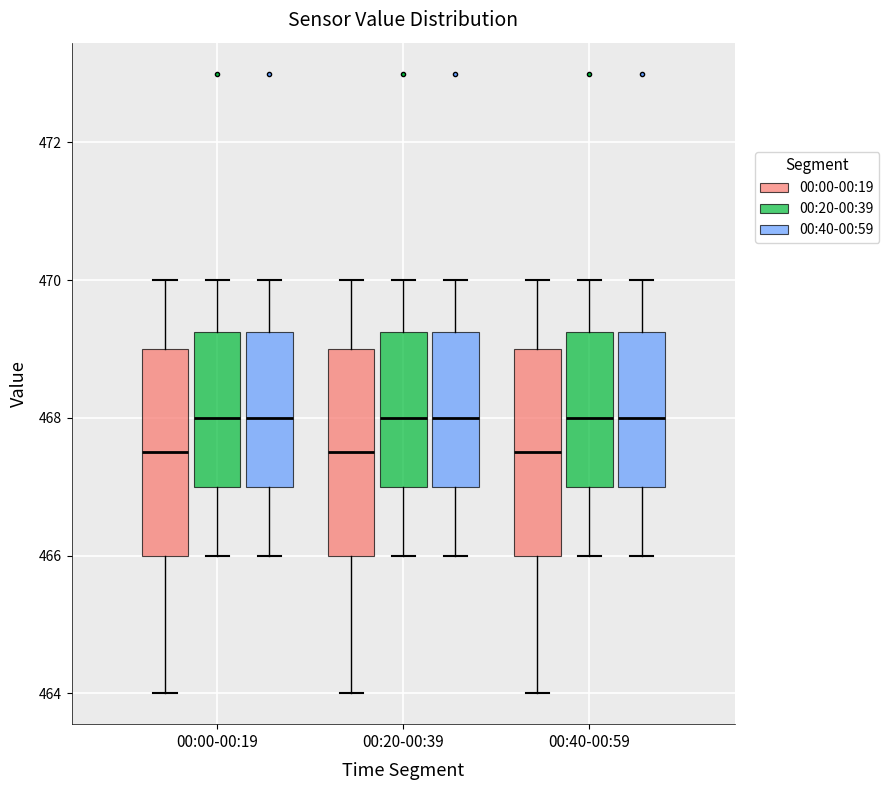

Reading left to right, read every box against the y-axis: the position of its median line, the range the box covers, and the ends of its whiskers. The values are not printed on the chart, so give them approximately, as read against the axis.

00:00-00:19 (00:00-00:19): median 467.6, box 466.0 to 469.0, whiskers 464.0 to 470.0
00:00-00:19 (00:20-00:39): median 468.0, box 467.0 to 469.2, whiskers 466.0 to 470.0
00:00-00:19 (00:40-00:59): median 468.0, box 467.0 to 469.2, whiskers 466.0 to 470.0
00:20-00:39 (00:00-00:19): median 467.6, box 466.0 to 469.0, whiskers 464.0 to 470.0
00:20-00:39 (00:20-00:39): median 468.0, box 467.0 to 469.2, whiskers 466.0 to 470.0
00:20-00:39 (00:40-00:59): median 468.0, box 467.0 to 469.2, whiskers 466.0 to 470.0
00:40-00:59 (00:00-00:19): median 467.6, box 466.0 to 469.0, whiskers 464.0 to 470.0
00:40-00:59 (00:20-00:39): median 468.0, box 467.0 to 469.2, whiskers 466.0 to 470.0
00:40-00:59 (00:40-00:59): median 468.0, box 467.0 to 469.2, whiskers 466.0 to 470.0